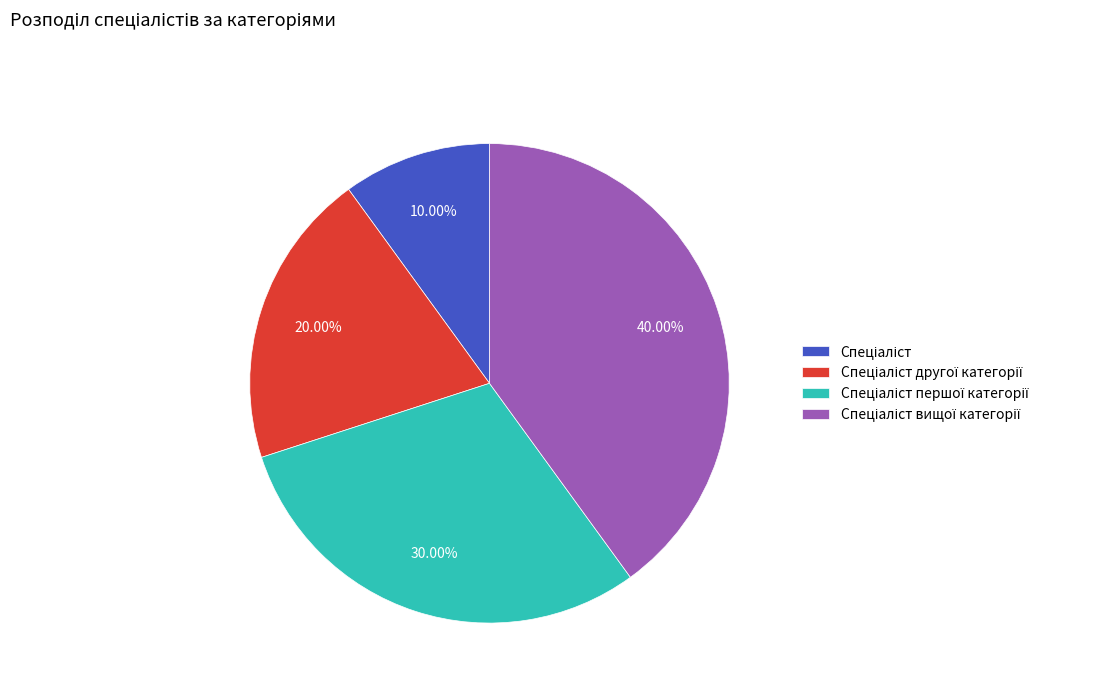

Does any single category account for the majority?

No